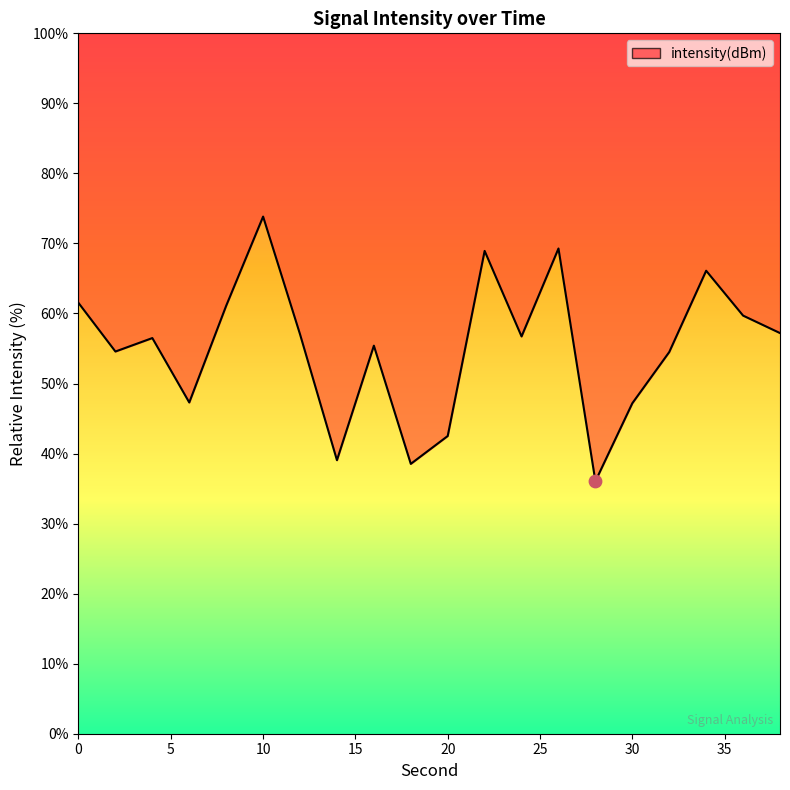

Between 6 and 34, which is larger?

34